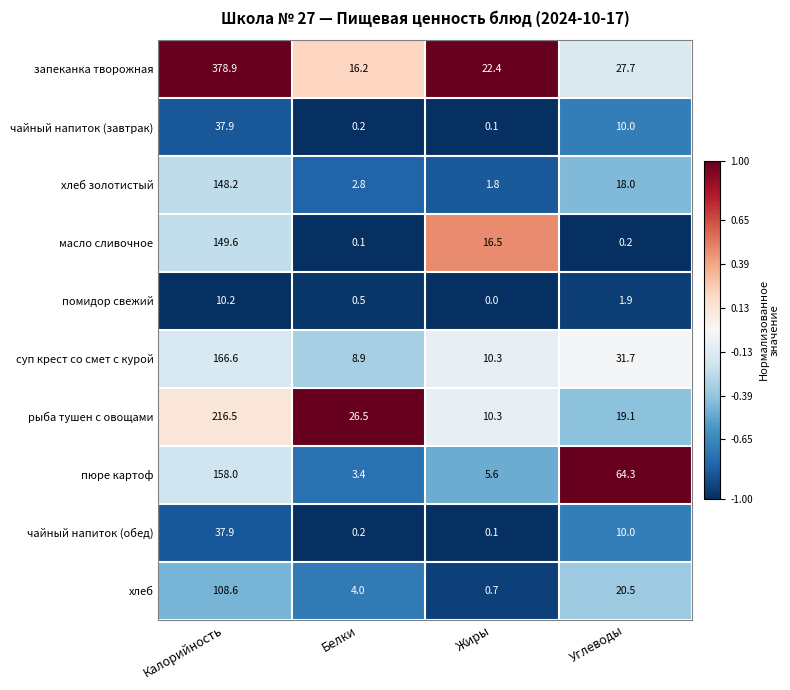

List the labels in order of хлеб value, smallest first.

Жиры, Белки, Углеводы, Калорийность